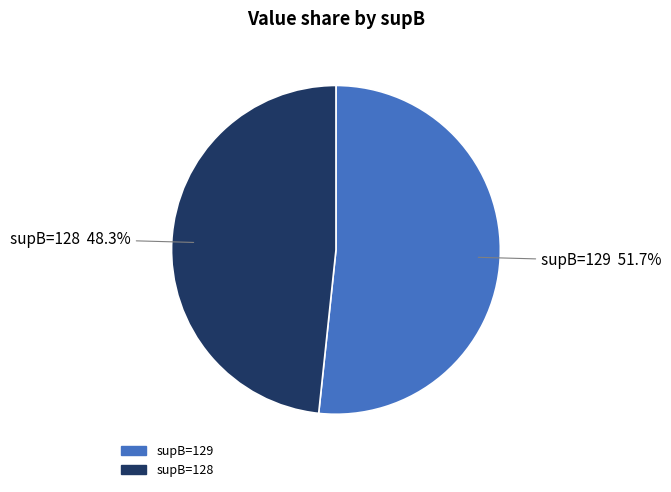

Is there a majority slice in this chart?

Yes